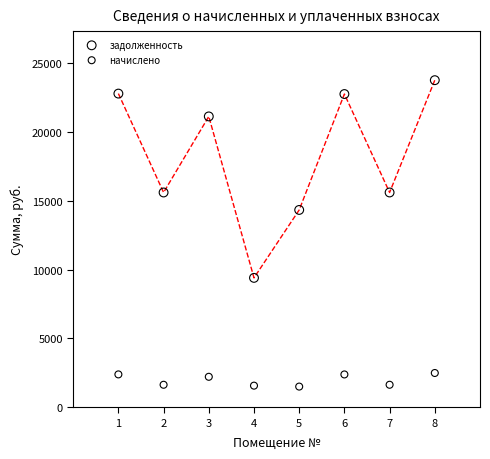

Which series has the widest spread of Y values?

задолженность